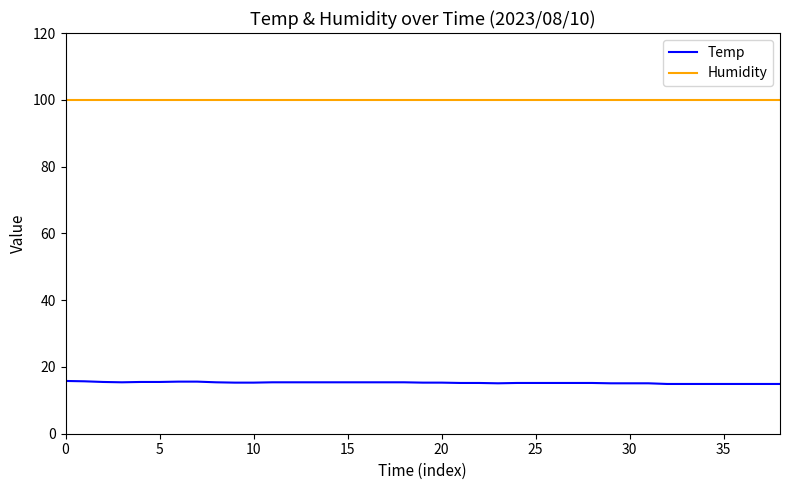

True or false: Temp and Humidity cross at least once.

False